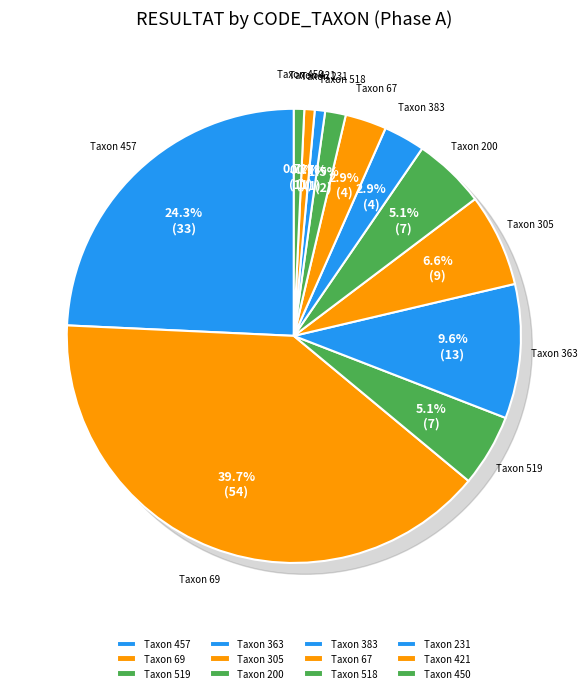

Rank the categories by value from lowest to highest.

231, 421, 450, 518, 383, 67, 519, 200, 305, 363, 457, 69